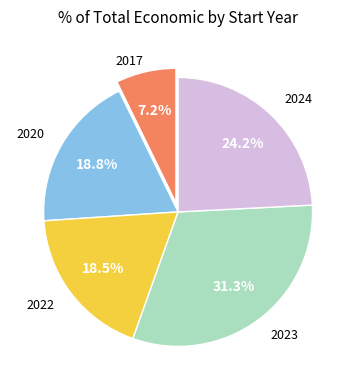

Does any single category account for the majority?

No